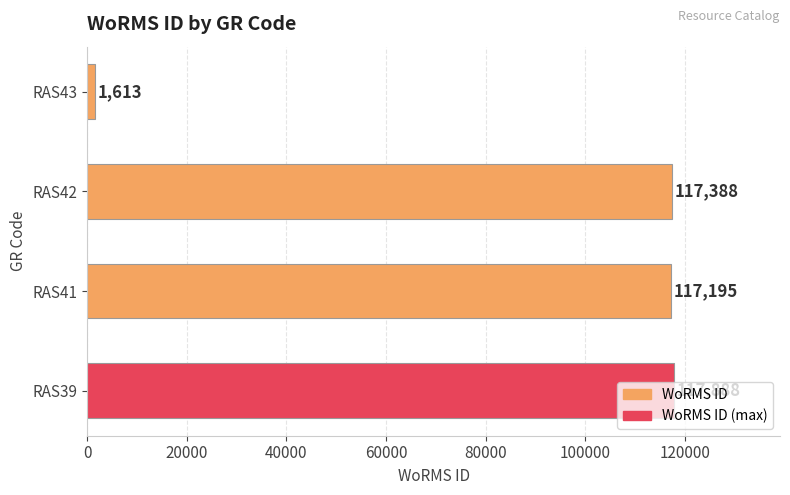

Rank the categories by value from highest to lowest.

RAS39, RAS42, RAS41, RAS43